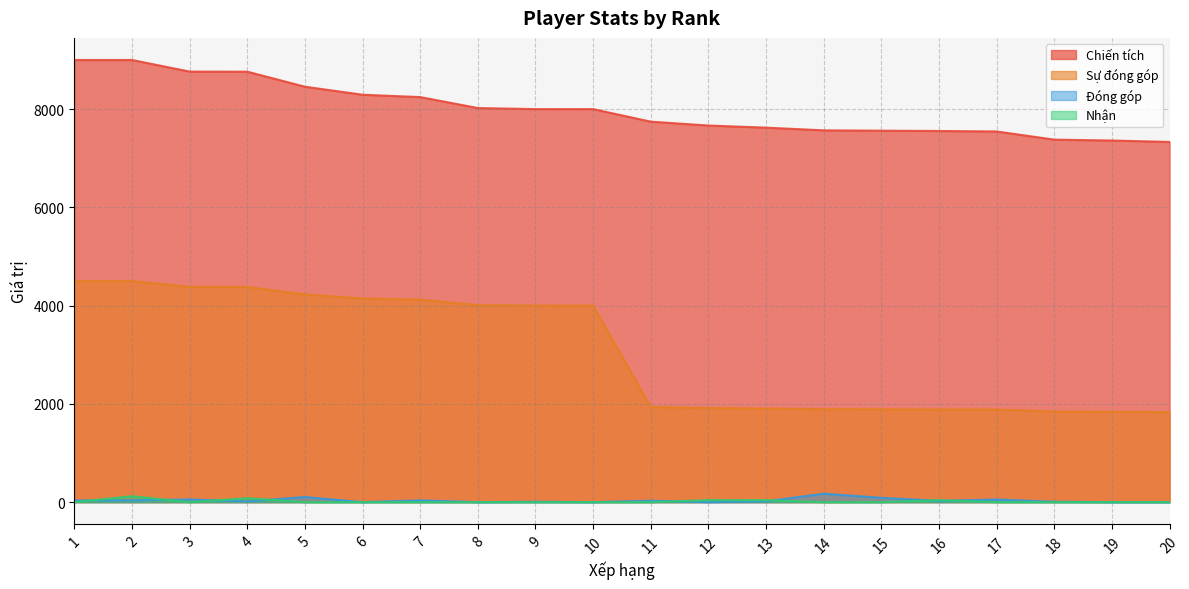

Where is Đóng góp nearest to the value 86?

15